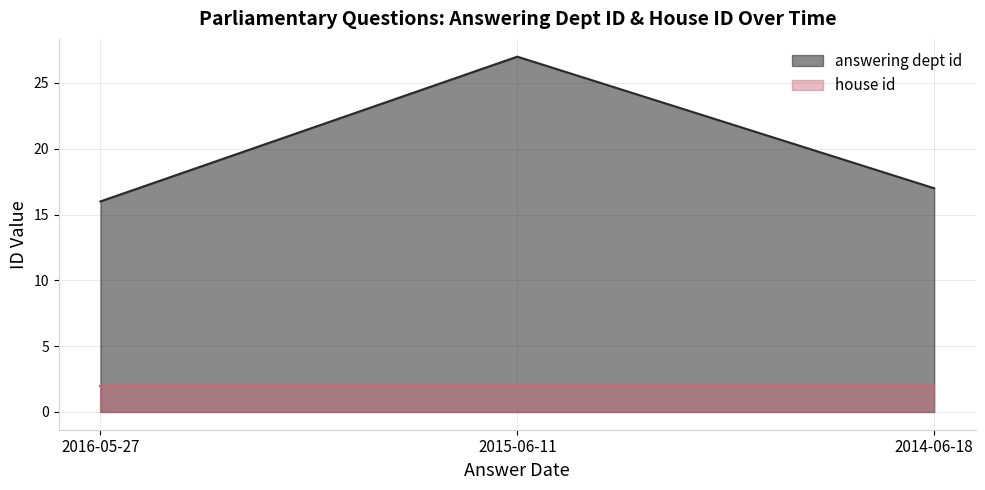

List the series in order of their overall mean, highest first.

answering dept id, house id